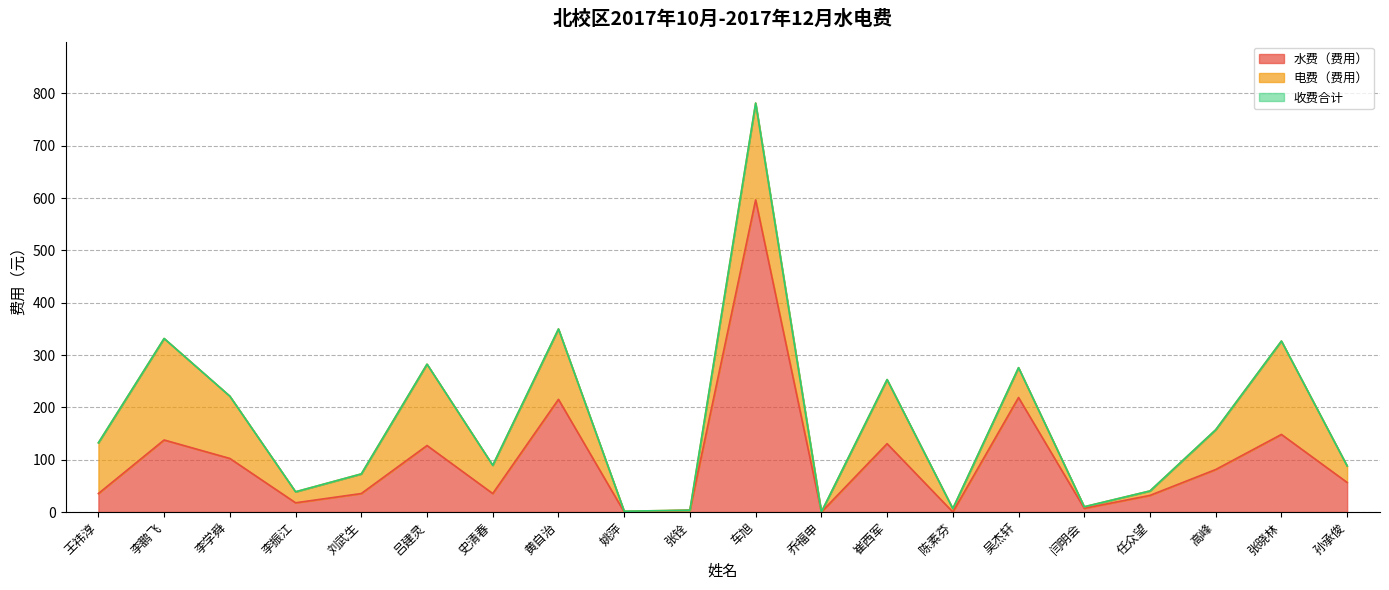

Which category has the lowest value in the 水费（费用） series?

姚萍